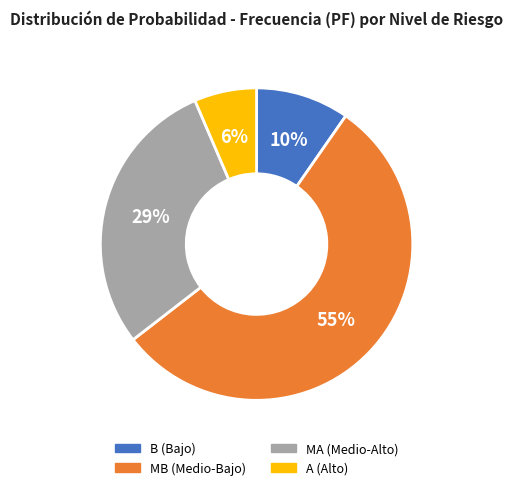

Which has a higher value, A (Alto) or B (Bajo)?

B (Bajo)